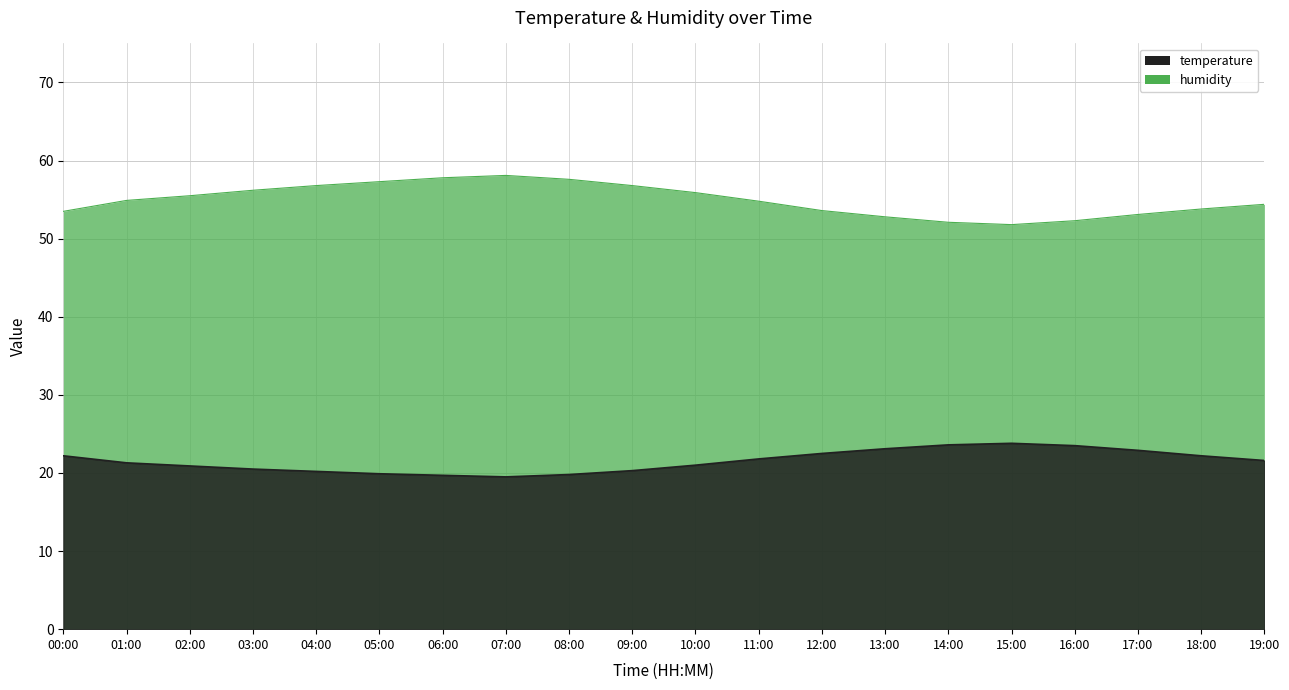

List the series in order of their peak value, lowest first.

temperature, humidity